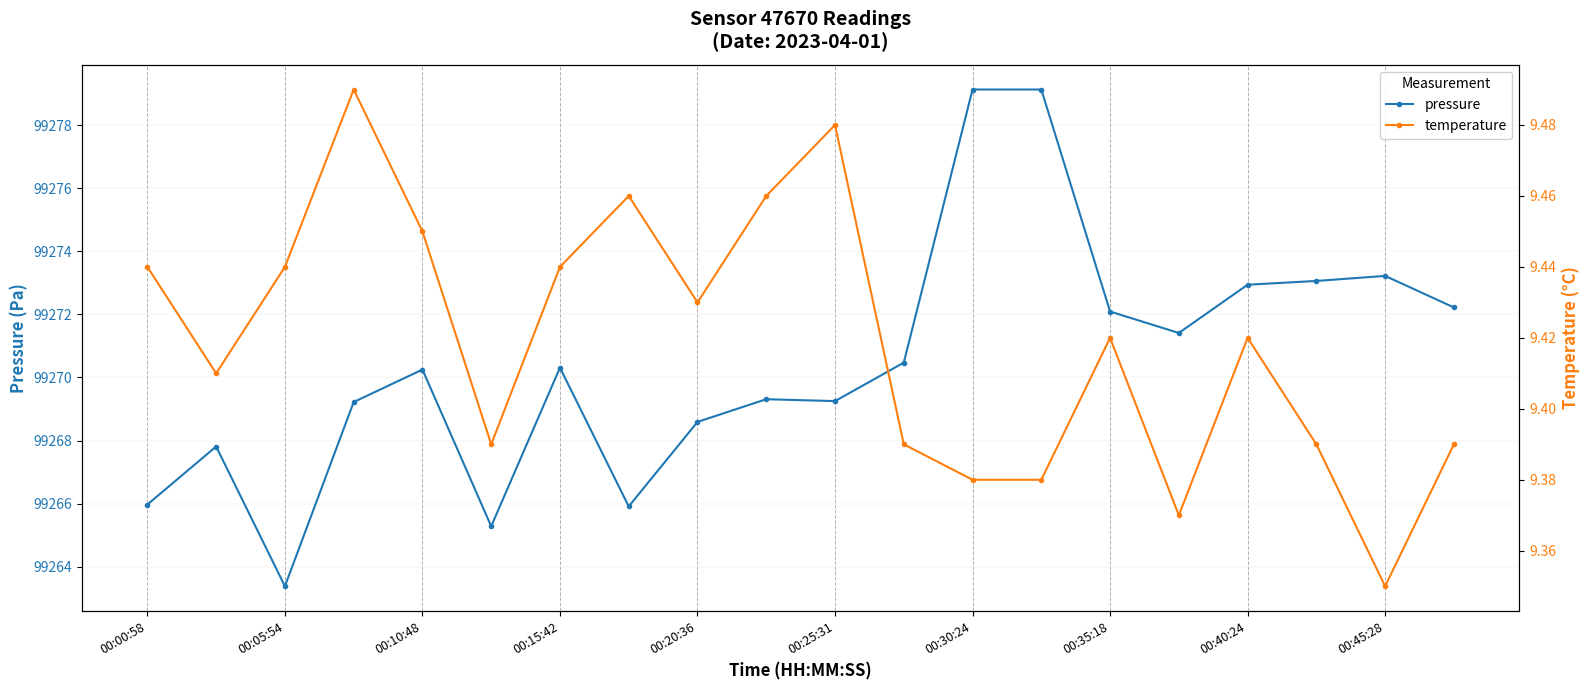

True or false: pressure has more than 2 points higher than both neighbors.

True